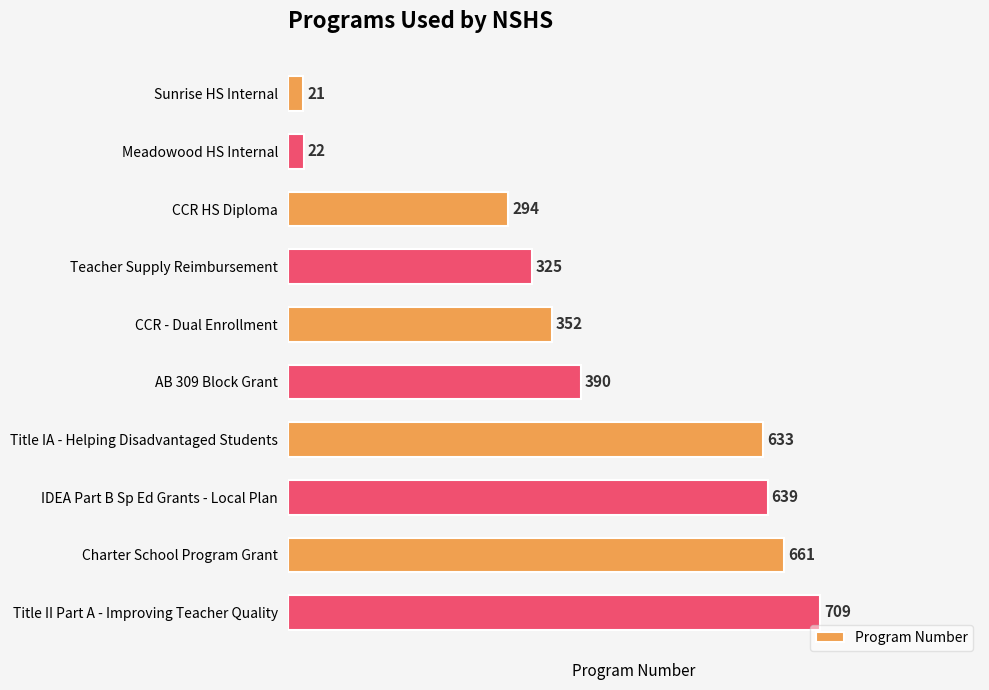

What is the average value?

405